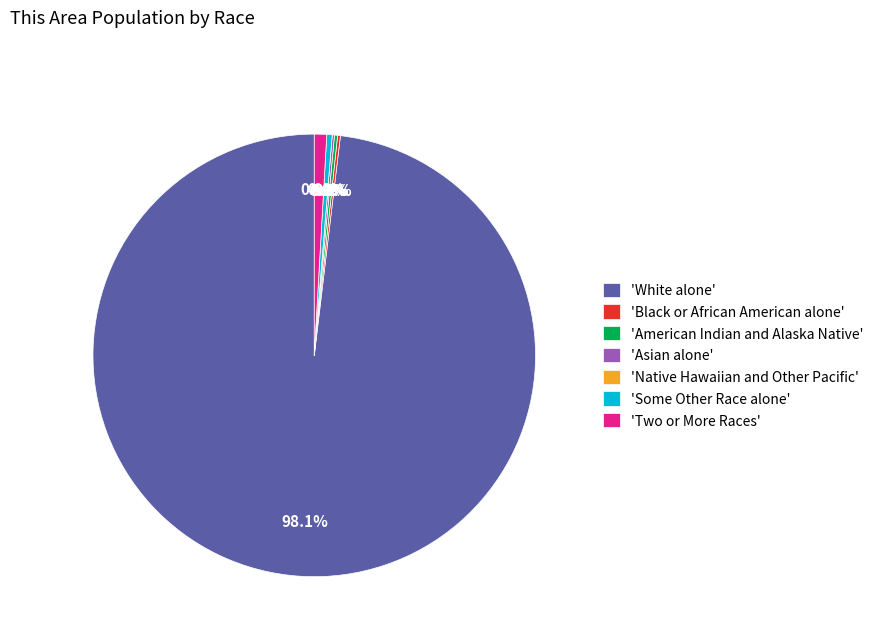

Combined, what portion of the pie is Some Other Race alone and American Indian and Alaska Native?

0.6%